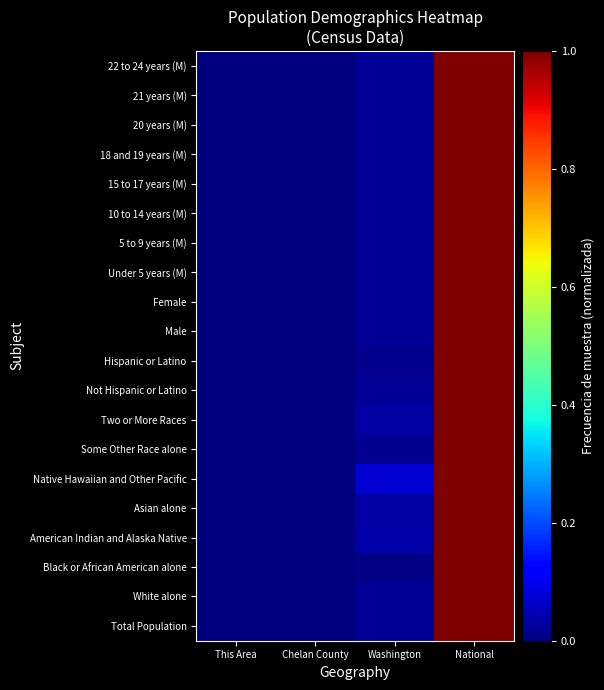

Which has a higher value, Chelan County or National?

National